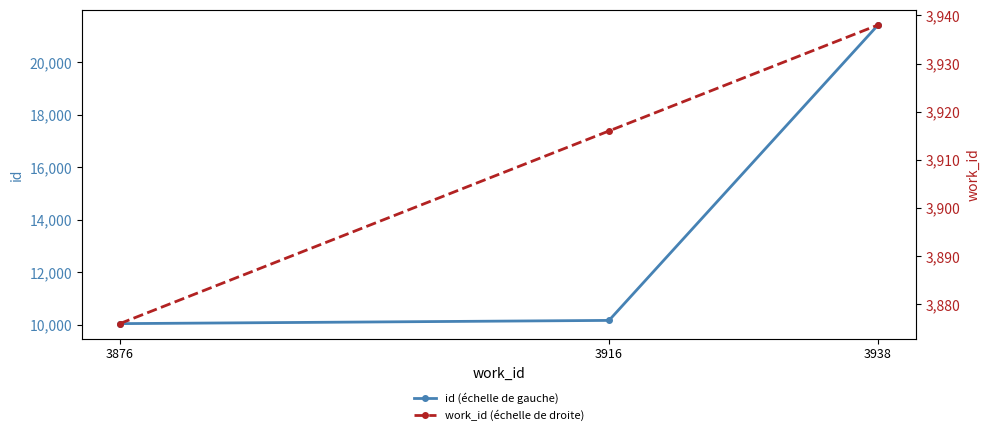

Which series has the largest total across all categories?

id (échelle de gauche)